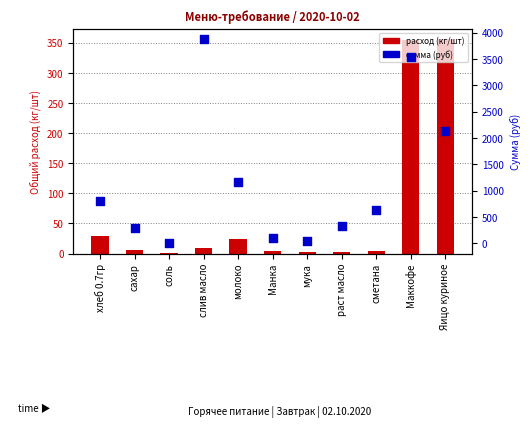

Which series reaches the maximum Y coordinate?

сумма (руб)